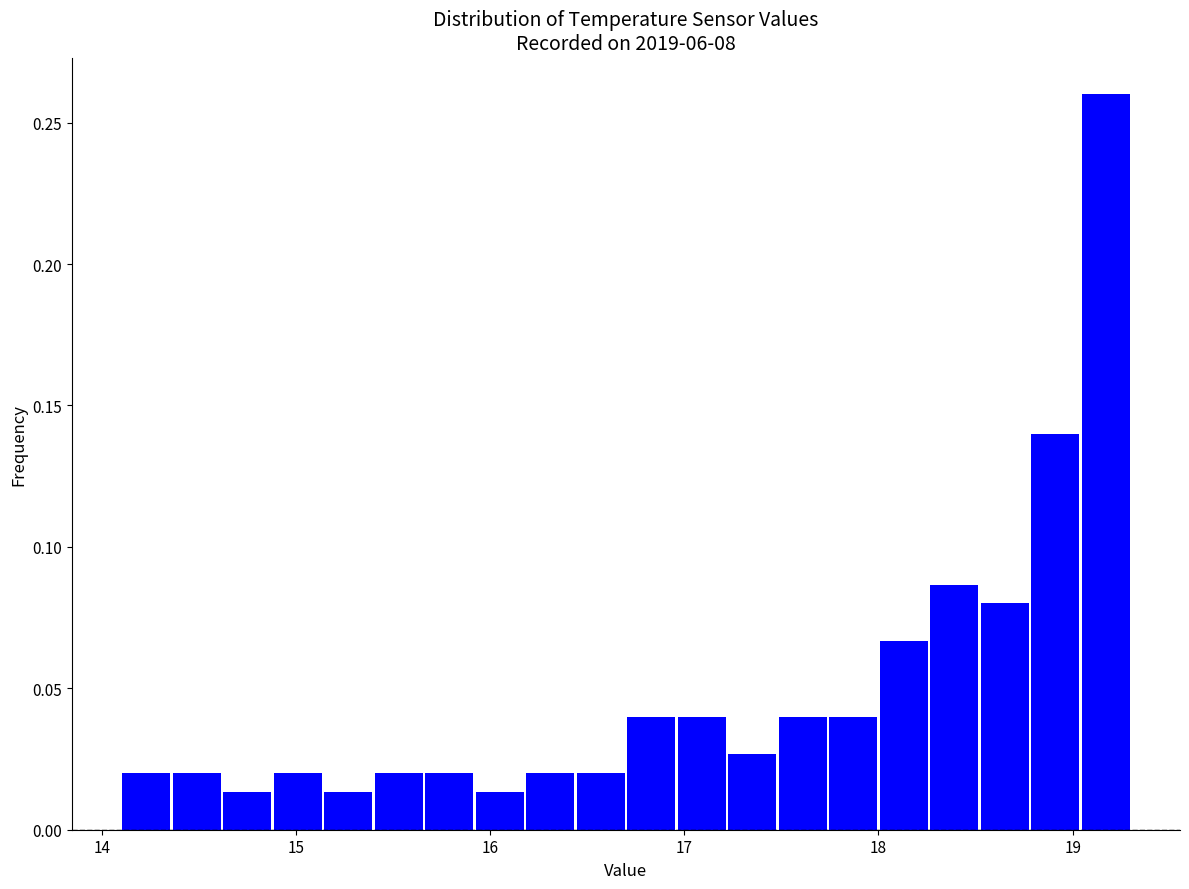

Read against the x-axis, roughly where is the centre of the tallest bar?

19.2